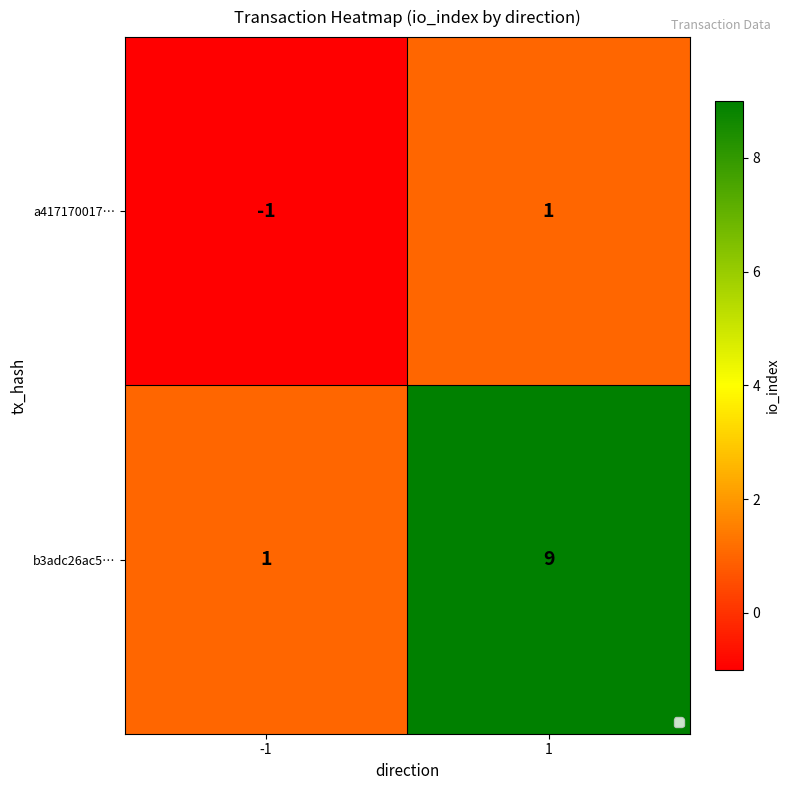

At which category is the sum across all series the highest?

1